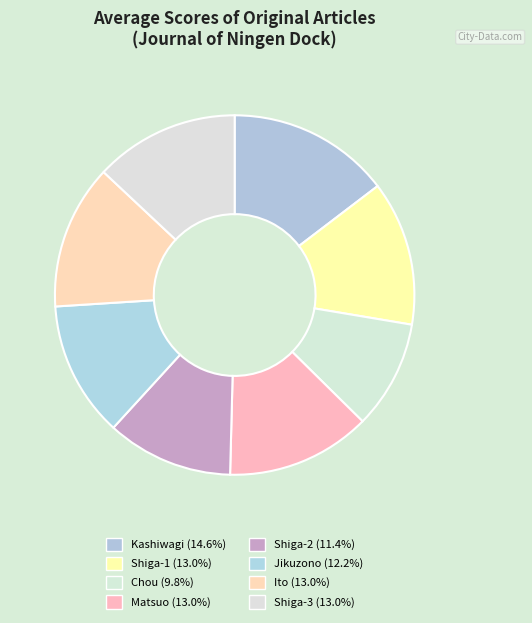

Count the number of slices in the pie.

8